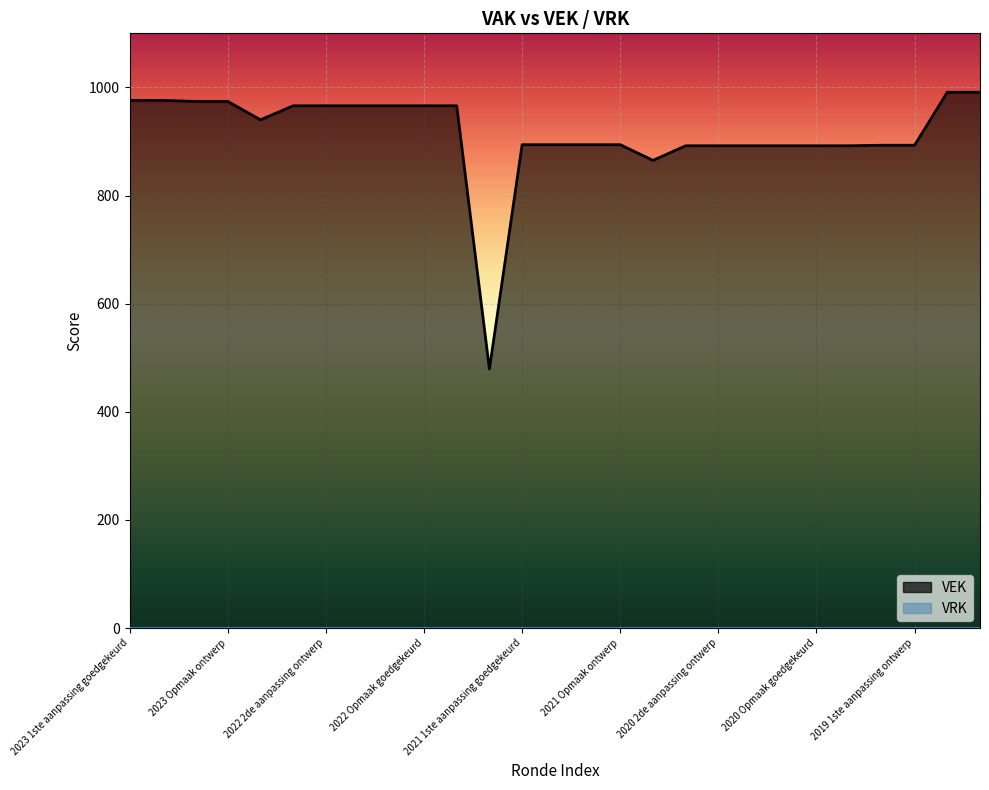

What is the sum of all values?

24676